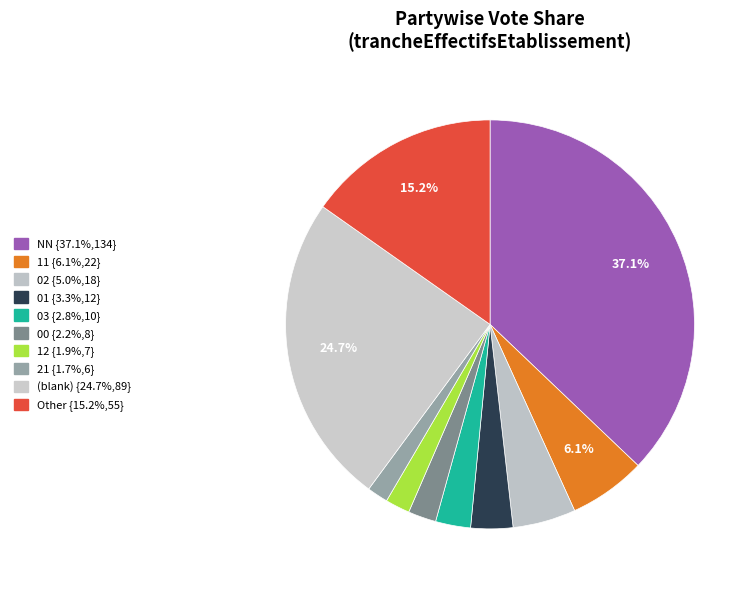

How many slices are in this pie chart?

10